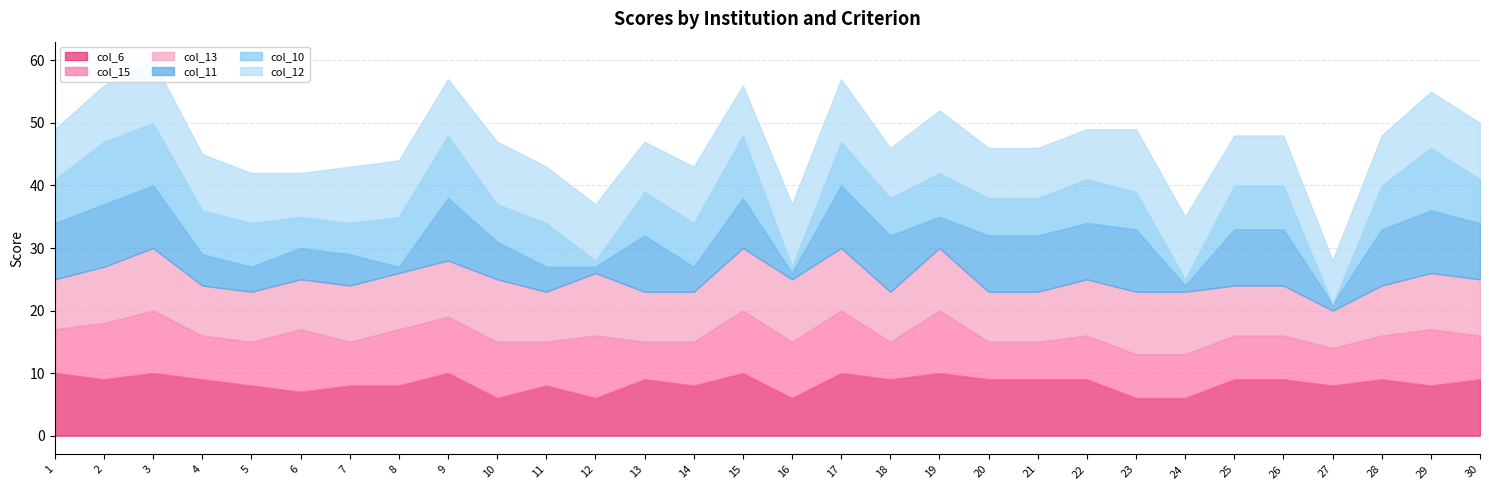

Count the col_6 values in the range 8 to 9.

18